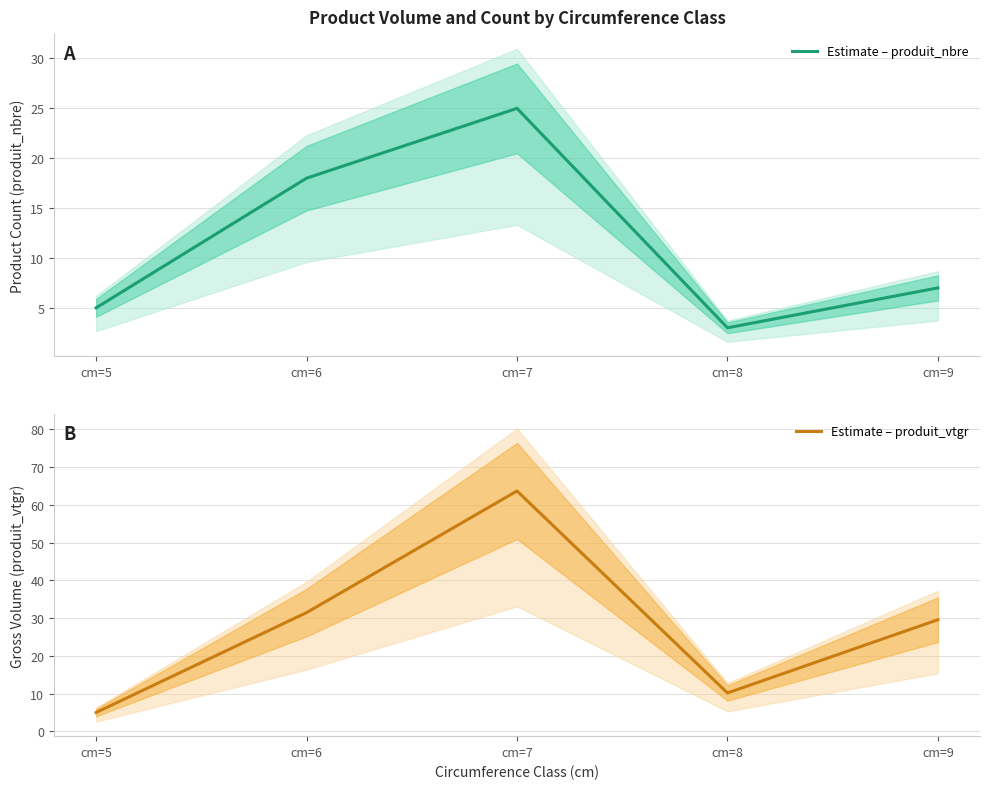

True or false: Estimate – produit_nbre has a value of 1.6 at cm=9.

False